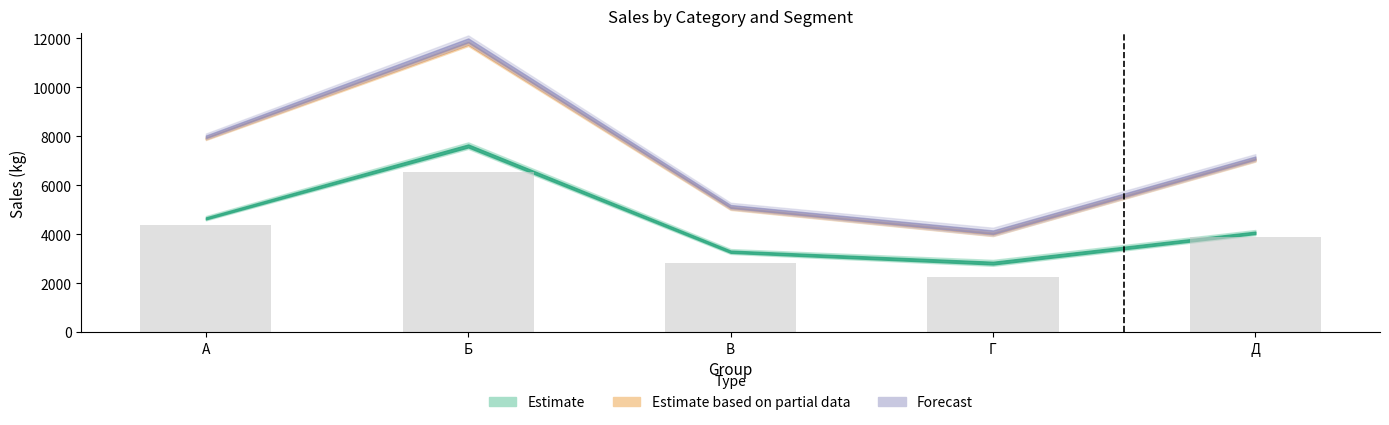

Does the chart contain any negative values?

No